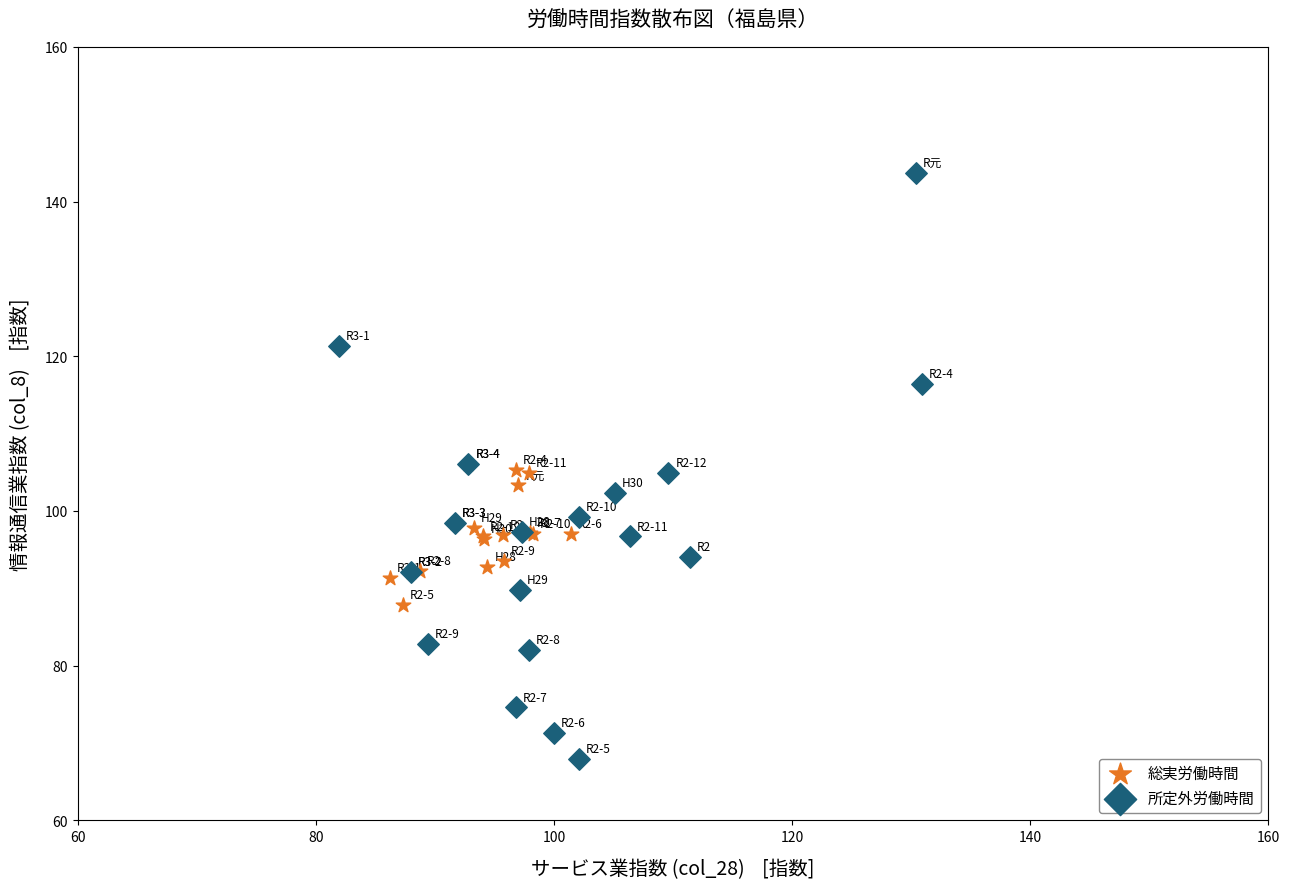

What are all the series names shown in the legend?

総実労働時間, 所定外労働時間